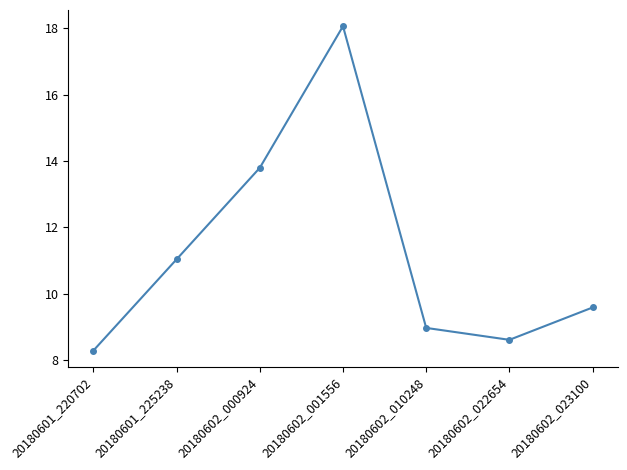

How many interior local valleys (lower than both neighbors) does the data have?

1